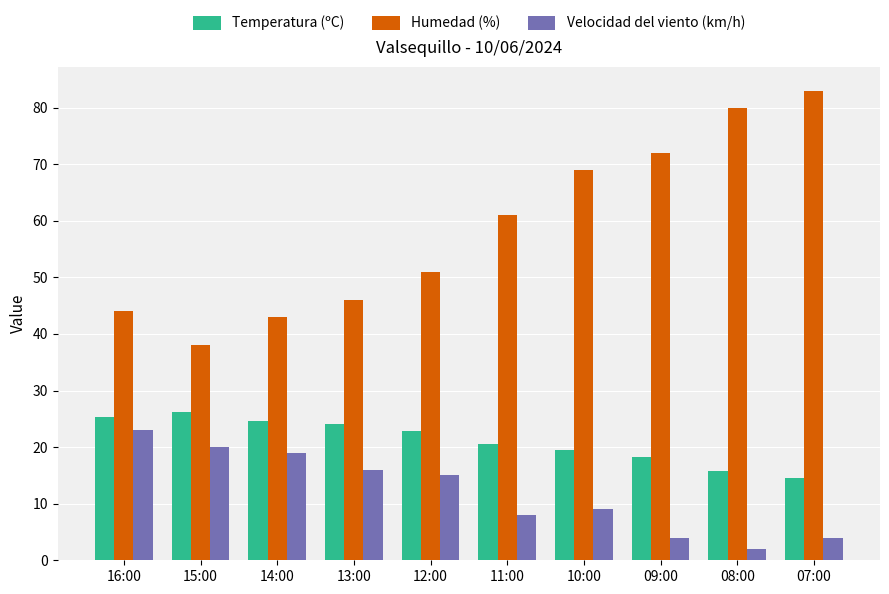

Rank the series at 10:00 from lowest to highest value.

Velocidad del viento (km/h), Temperatura (ºC), Humedad (%)